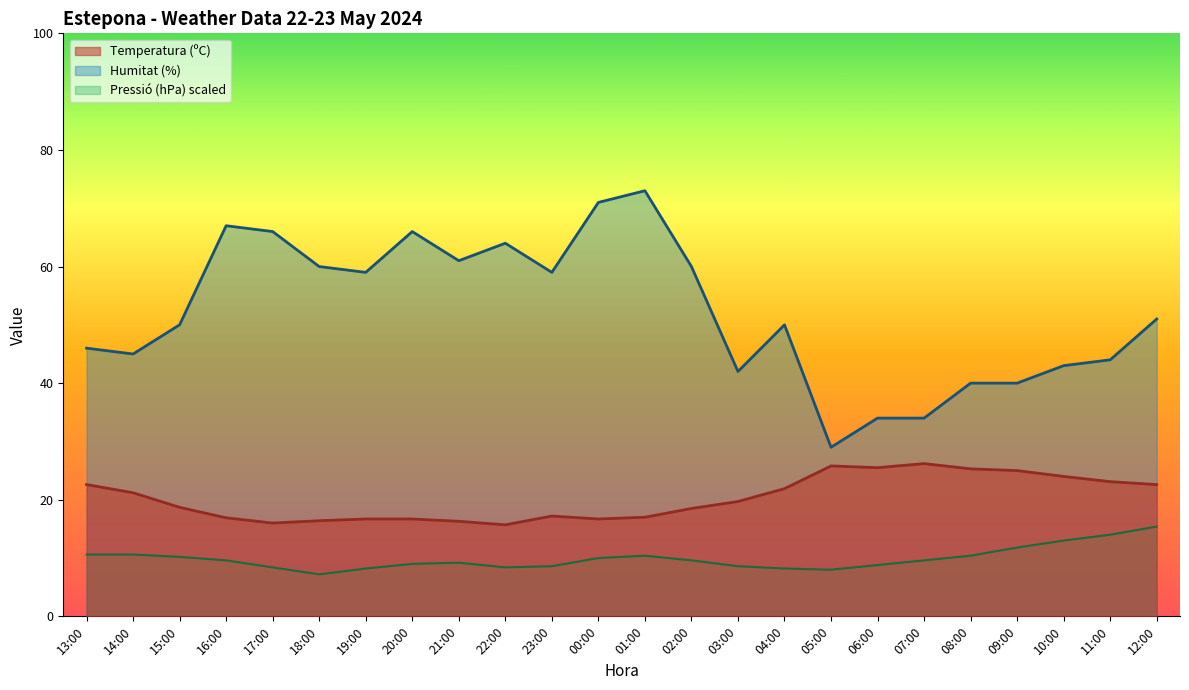

How many lines are shown in the chart?

3